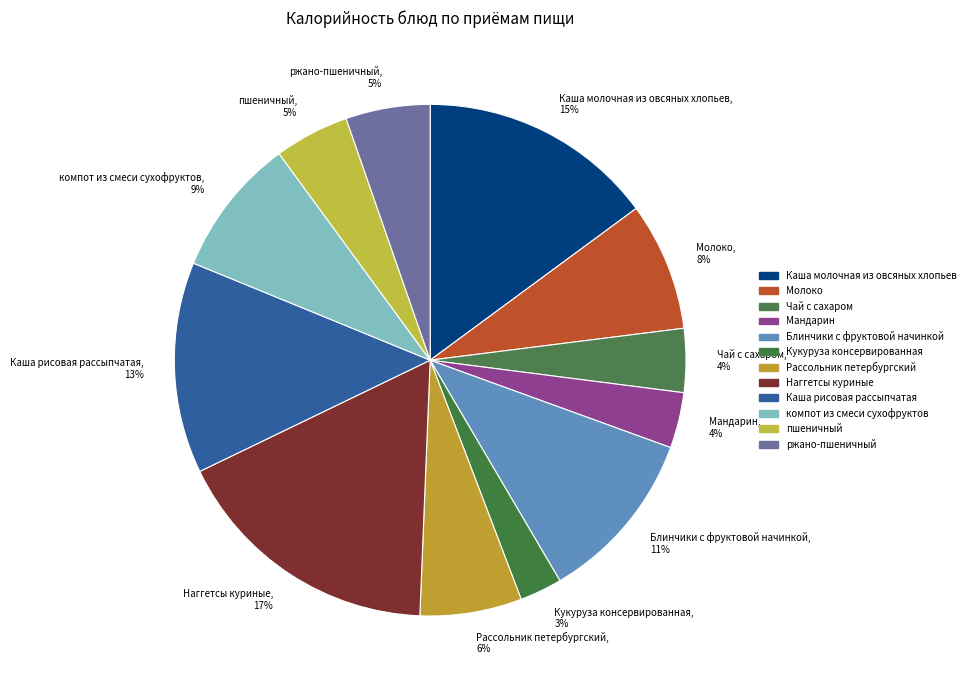

To the nearest percent, what is the average slice percentage?

8%